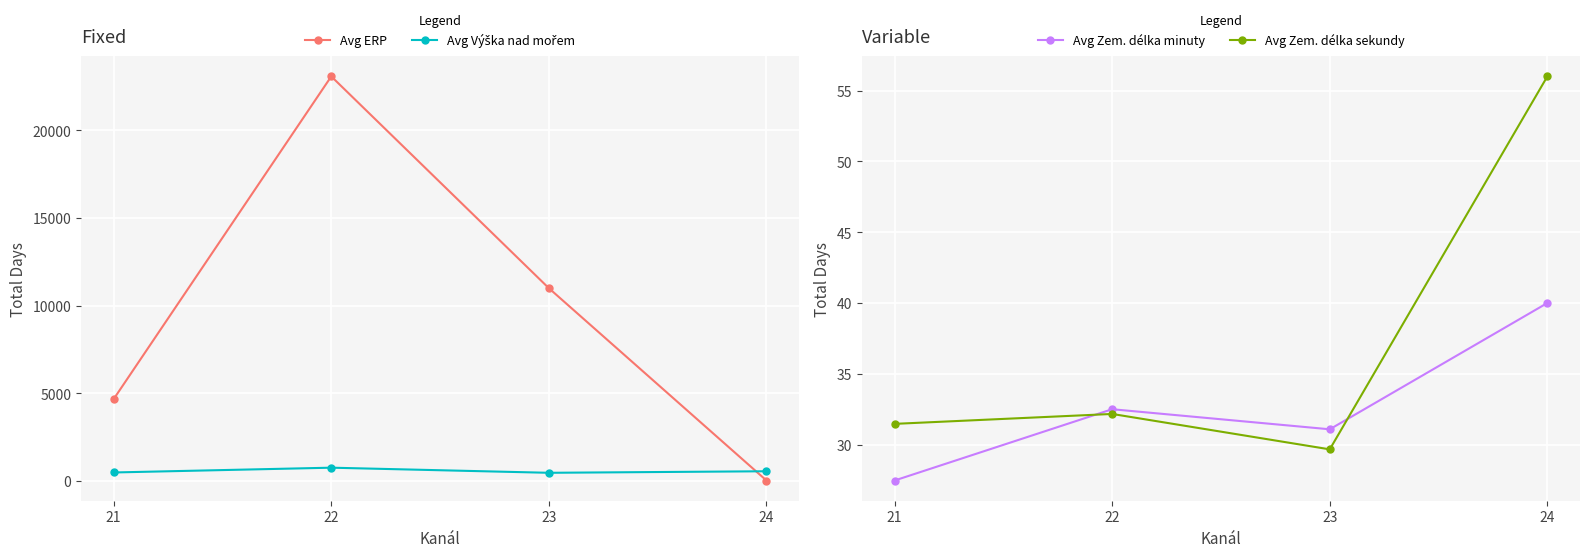

At how many categories does at least one series exceed 21957?

1